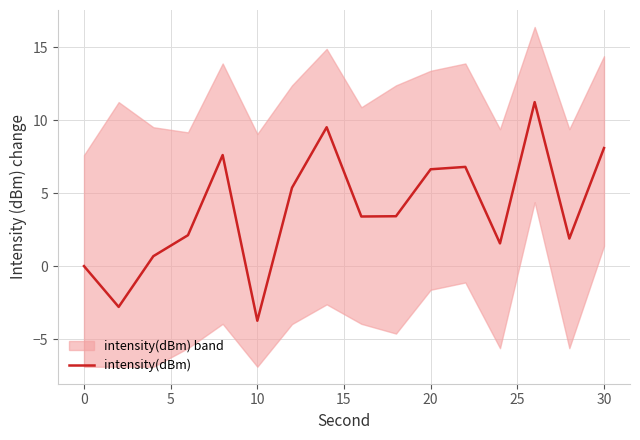

What is the minimum value shown in the chart?

-3.7